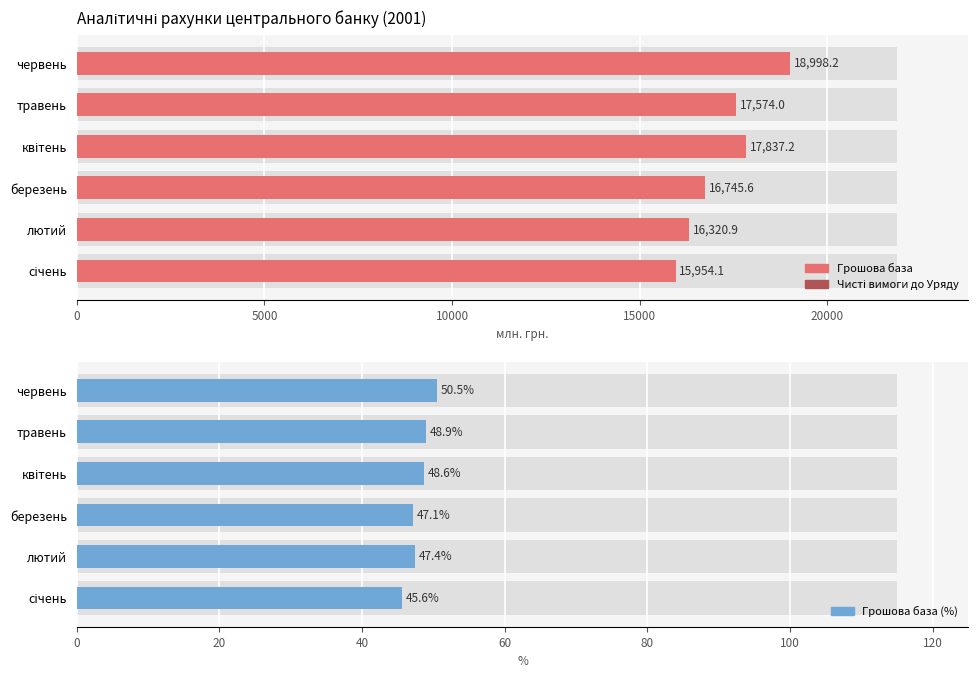

Reading right to left, list all the values displayed in this chart.

Грошова база: 18998.2	17574.0	17837.2	16745.6	16320.9	15954.1
Чисті вимоги до Уряду: 18639.0	18330.2	18833.7	18794.0	18112.8	19003.8
Грошова база (%): 50.5	48.9	48.6	47.1	47.4	45.6